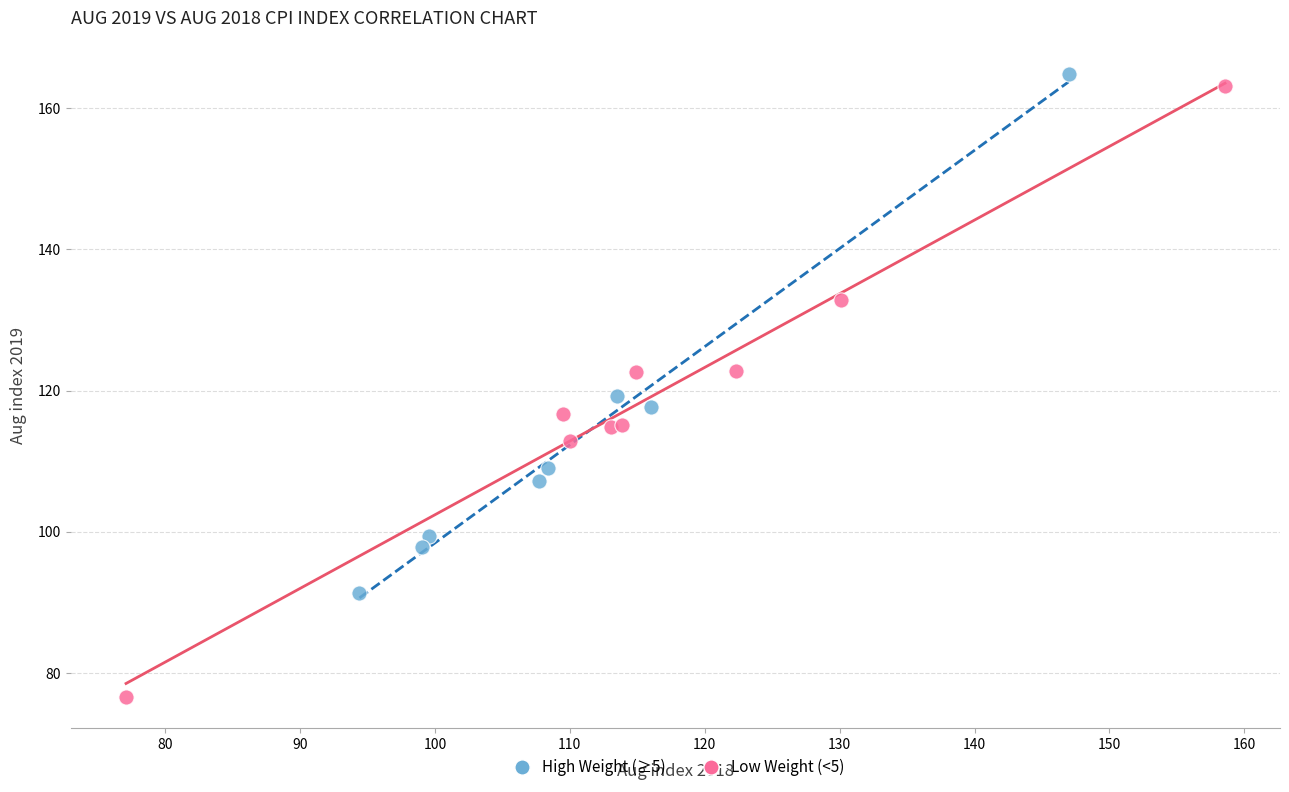

Which series contains the highest Y value?

High Weight (≥5)